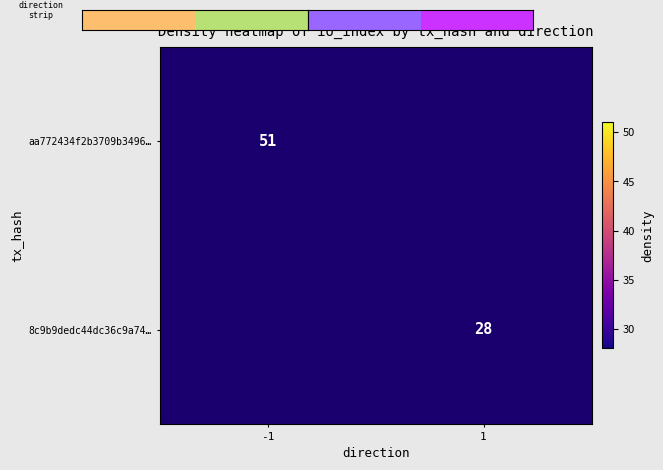

How many categories are shown in the chart?

2